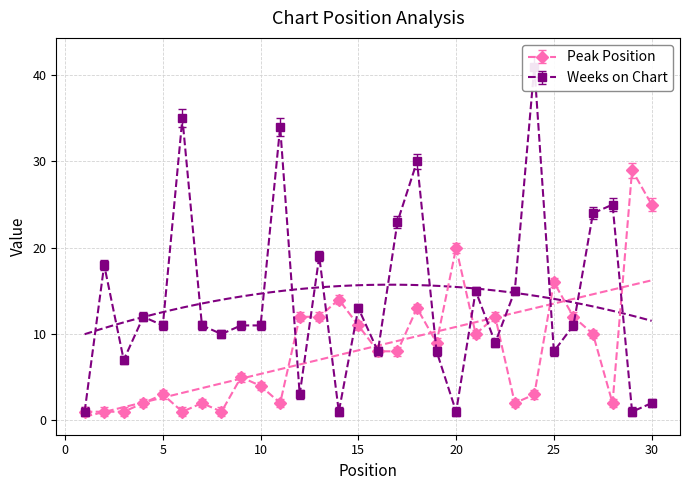

Is it true that Peak Position equals 16 at 25?

True